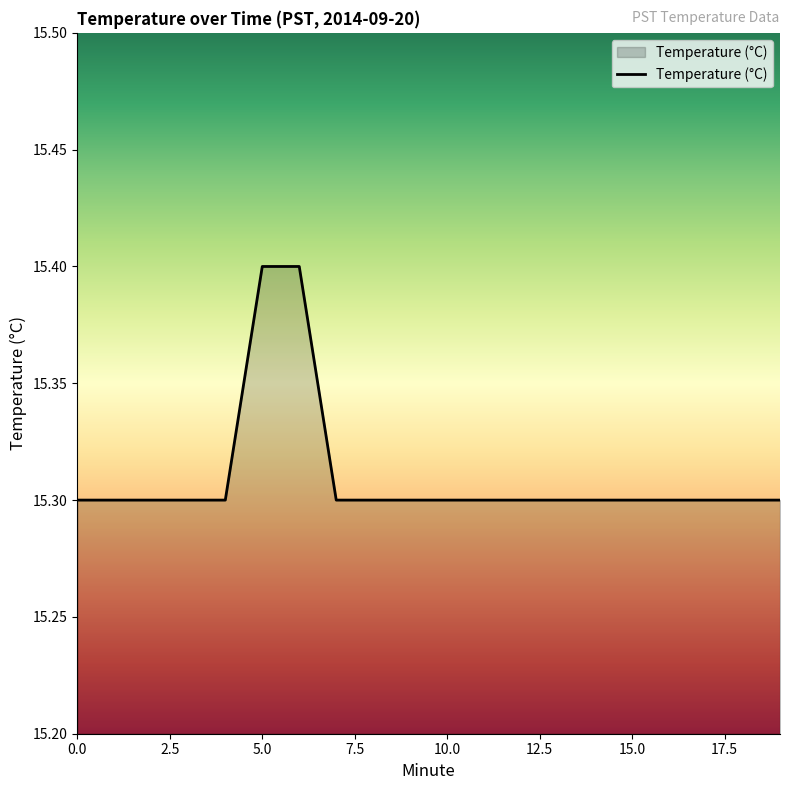

What is the minimum value shown in the chart?

15.3